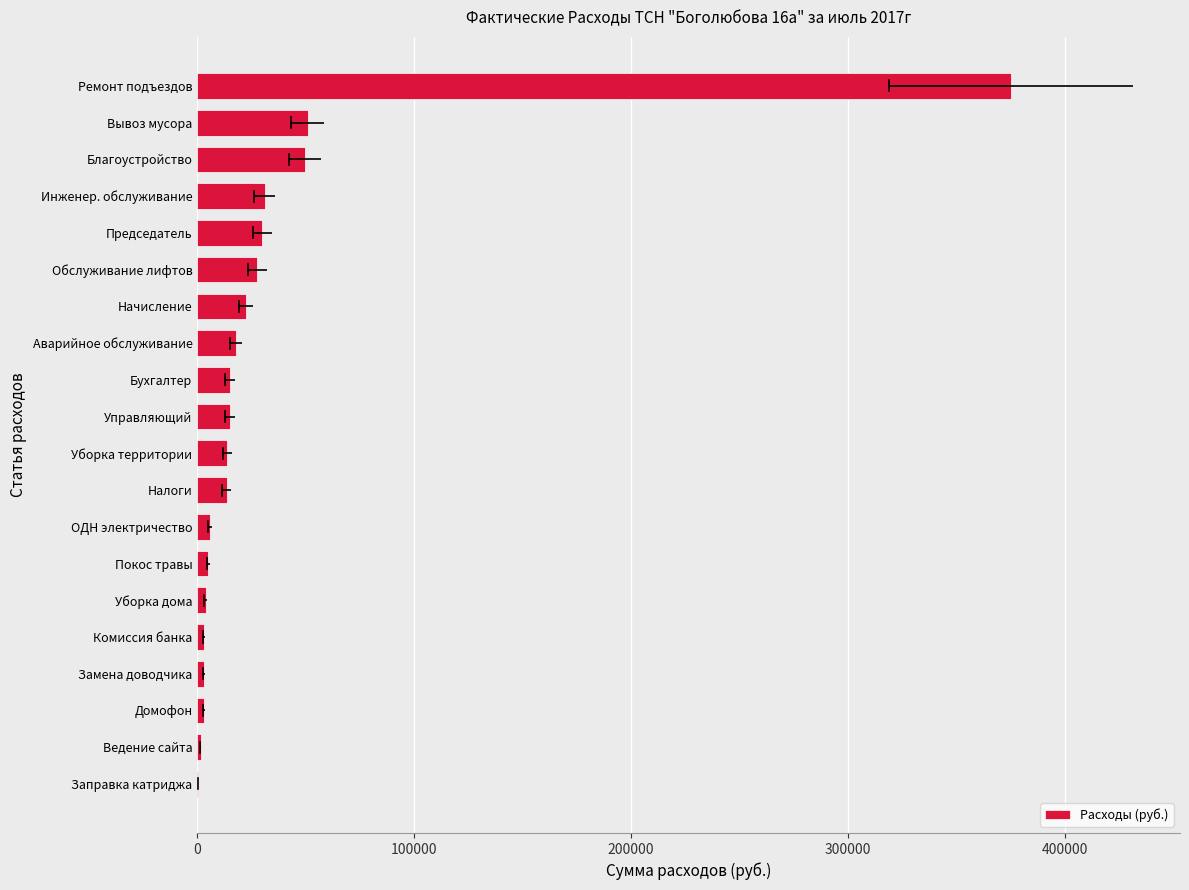

What is the greatest value displayed?

375273.6